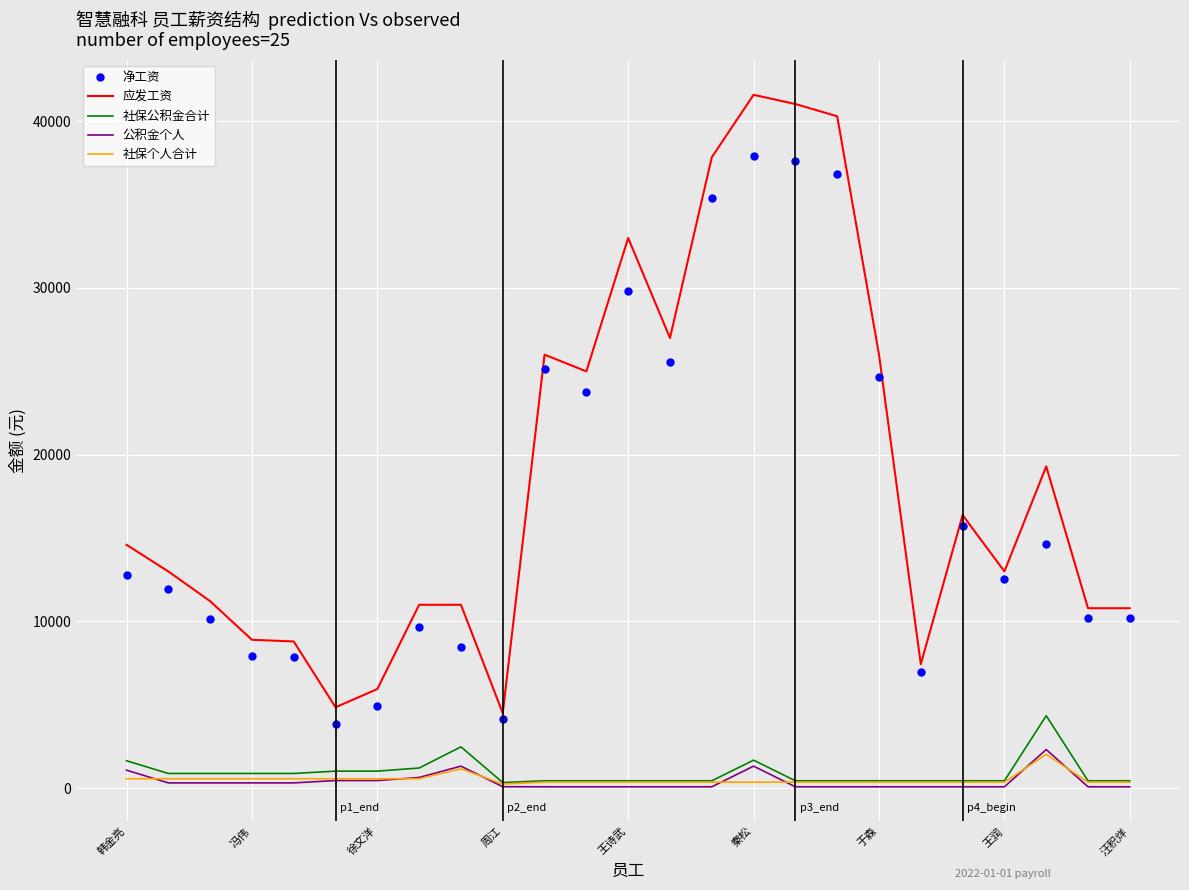

What is the highest value of the 应发工资 series?

41586.2